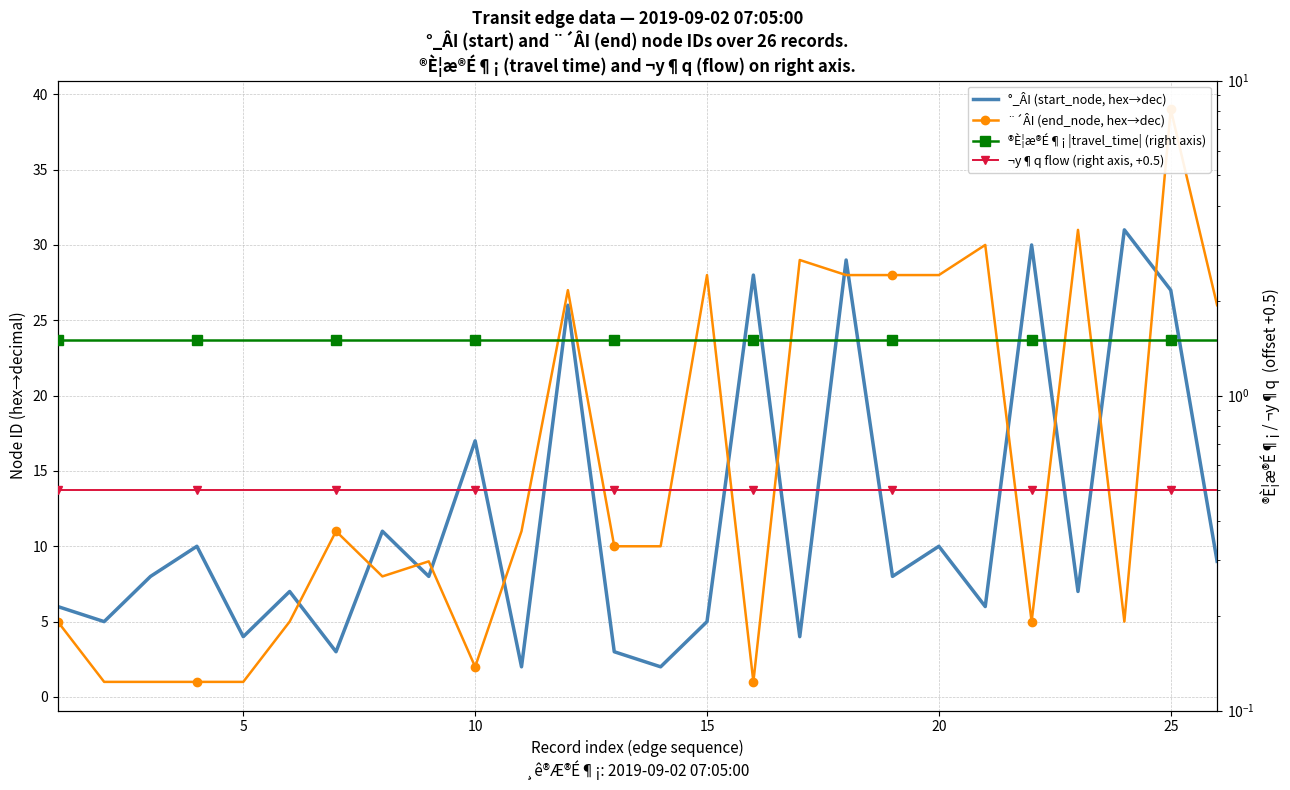

What is the maximum value for ®È¦æ®É¶¡ |travel_time| (right axis)?

1.5